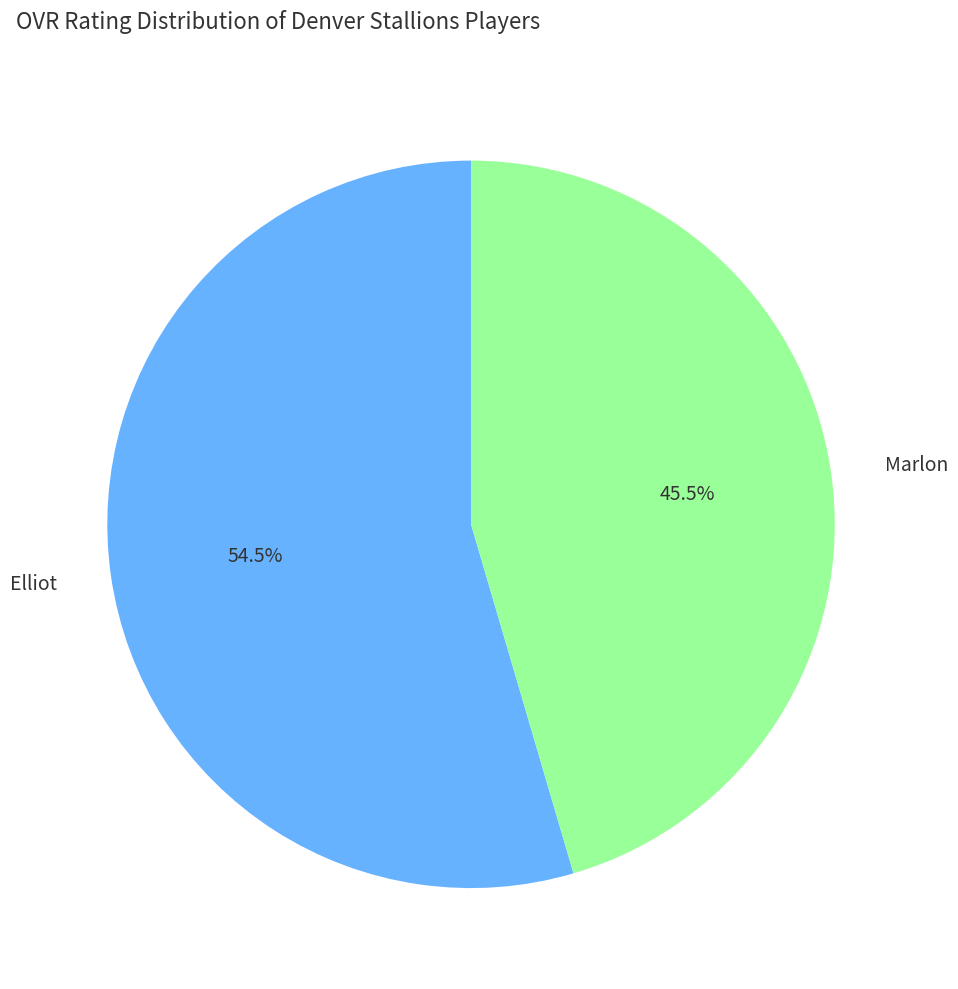

Which slice is the largest?

Elliot